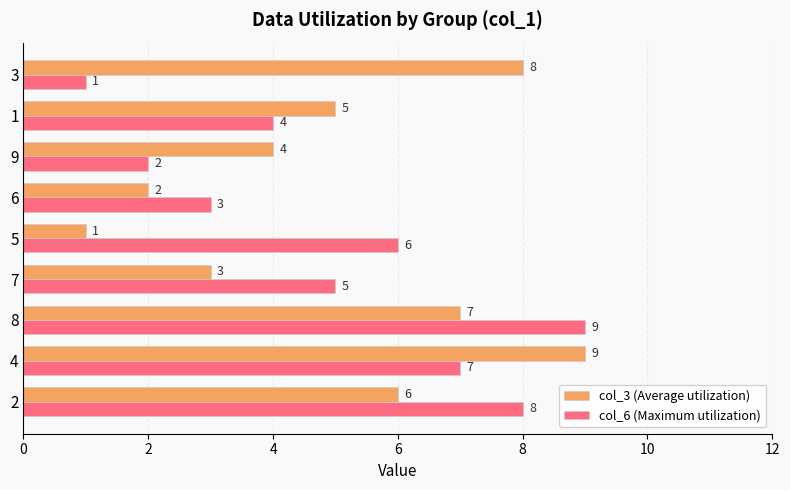

Count the col_3 (Average utilization) values in the range 3 to 7.

5